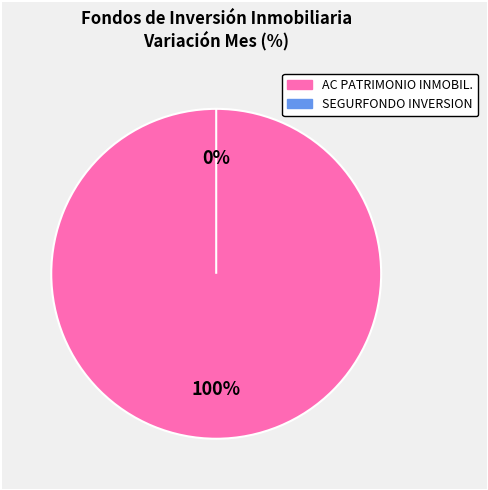

Rank the categories by value from highest to lowest.

AC PATRIMONIO INMOBIL., SEGURFONDO INVERSION